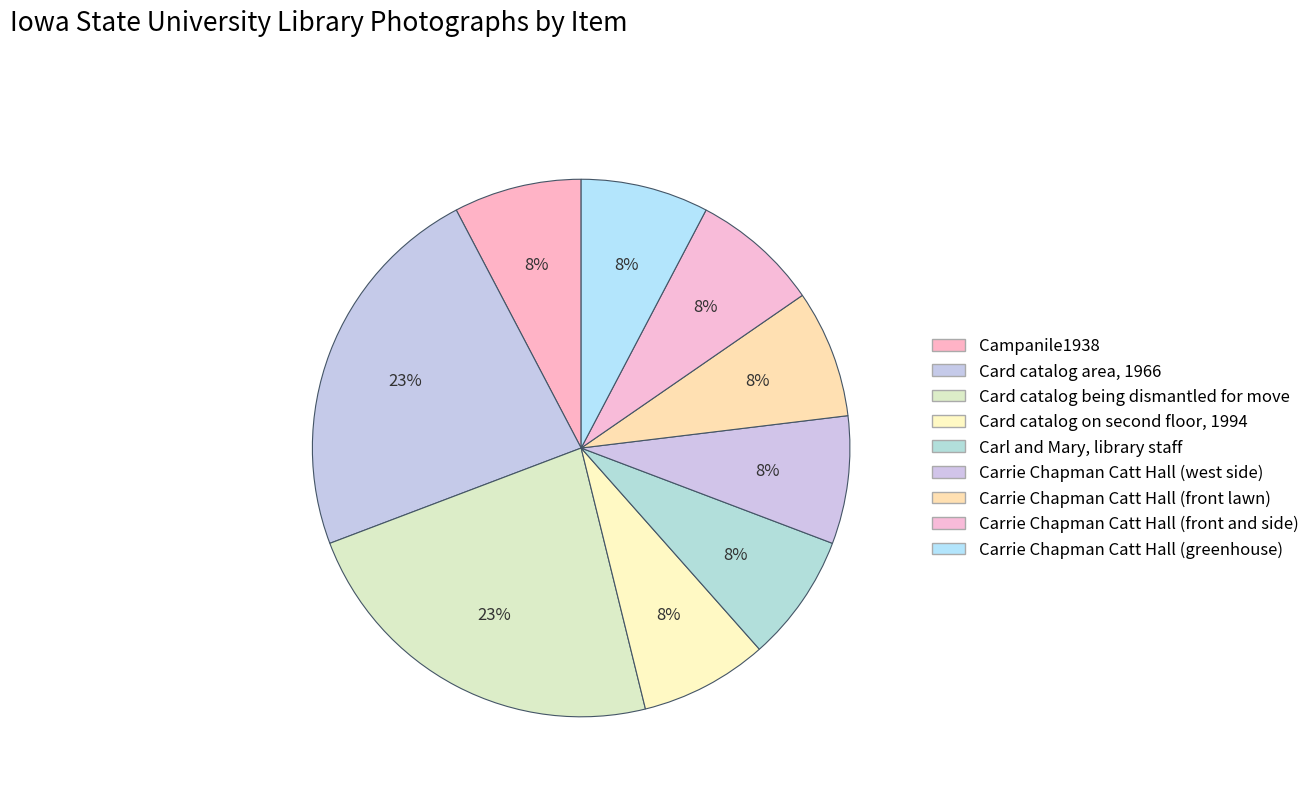

What is the largest slice in the pie chart?

Card catalog area, 1966